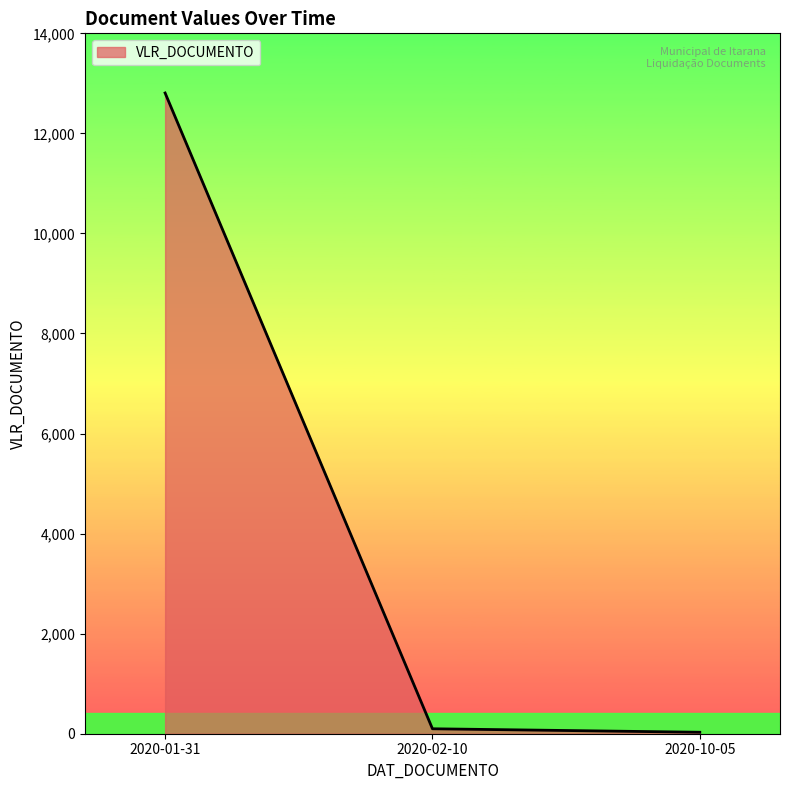

How many lines are shown in the chart?

1